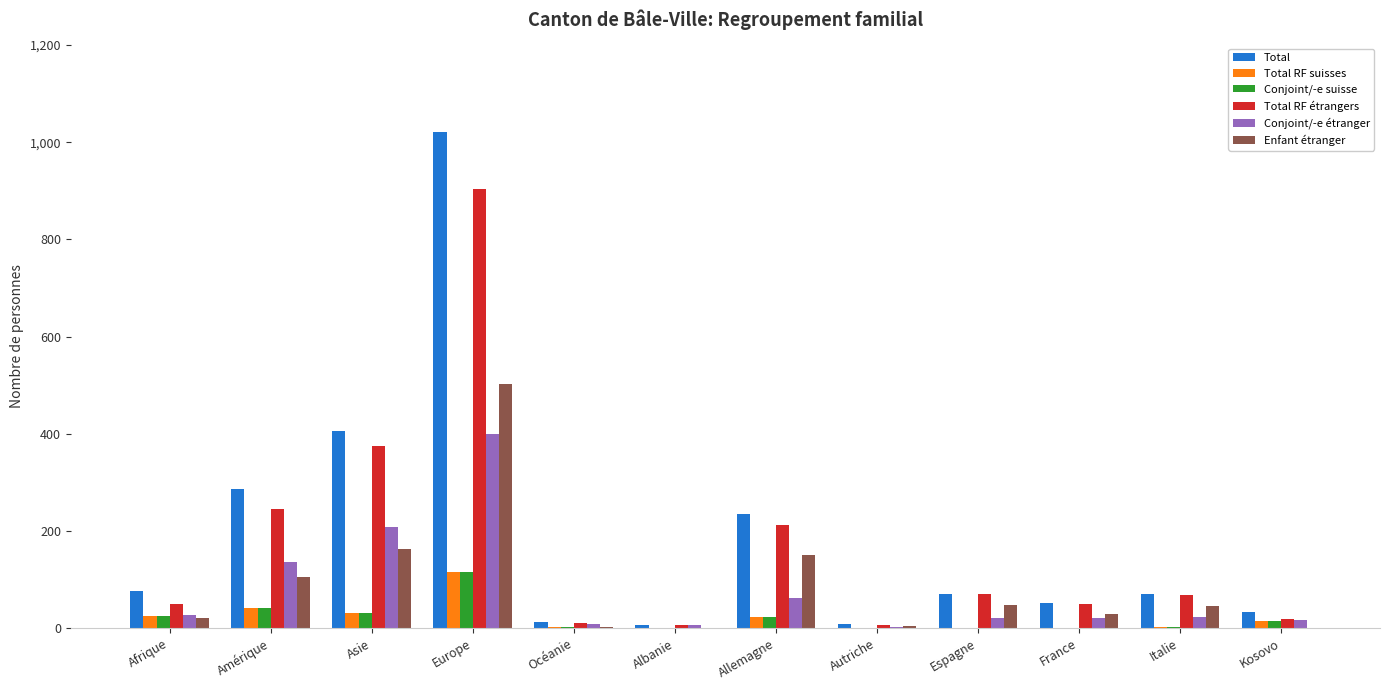

True or false: Total RF suisses has a value of 26 at Afrique.

True